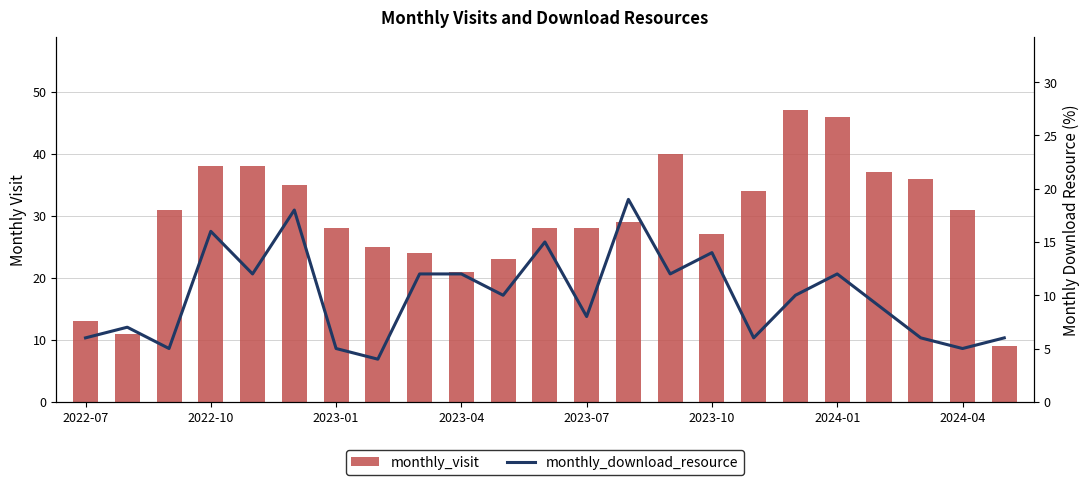

At 16, list the series in order from largest to smallest.

monthly_visit, monthly_download_resource